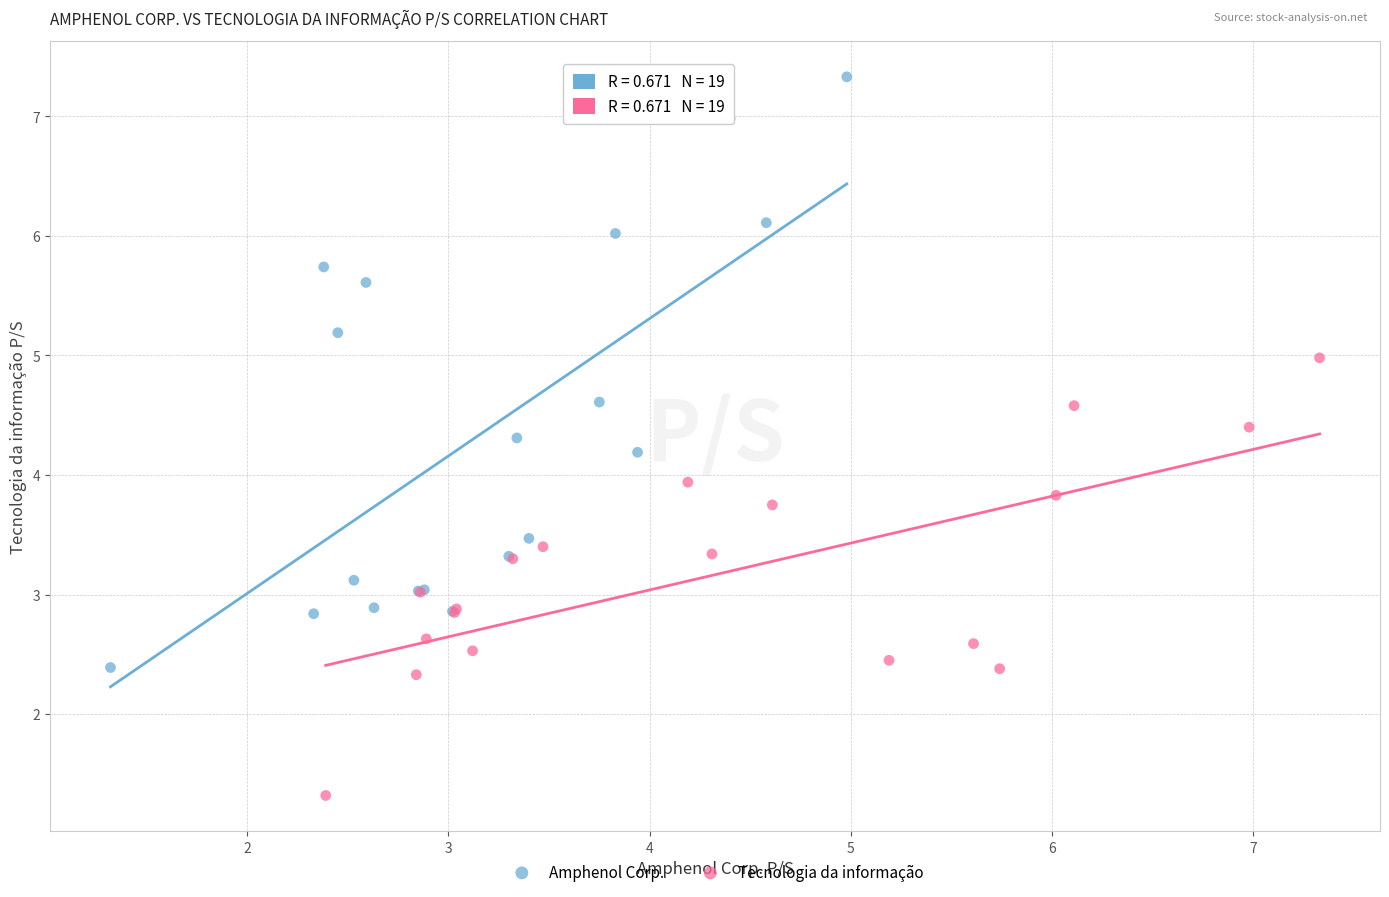

Which series has the widest spread of Y values?

Amphenol Corp.